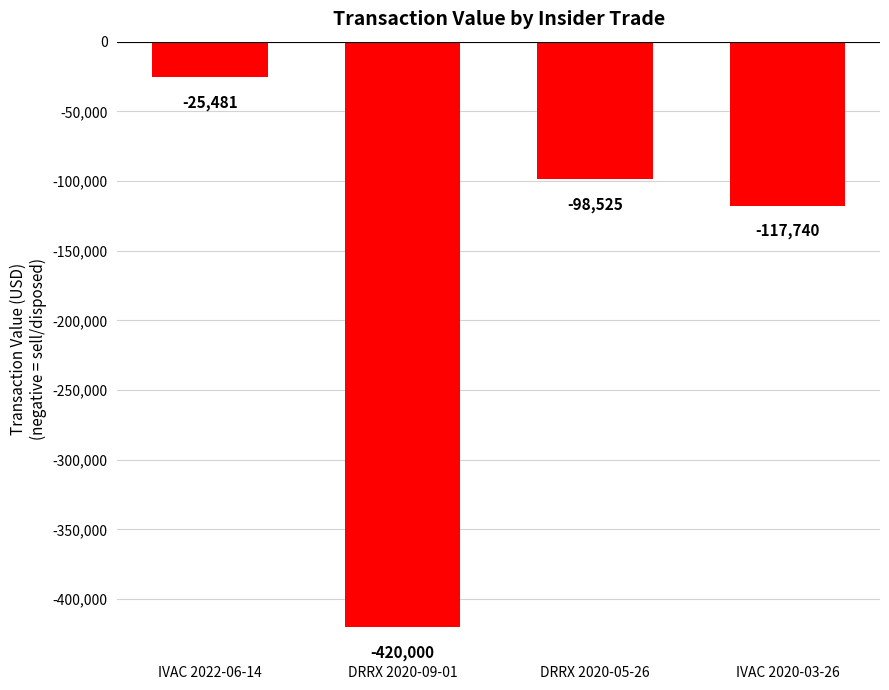

Rank the categories by value from highest to lowest.

IVAC 2022-06-14, DRRX 2020-05-26, IVAC 2020-03-26, DRRX 2020-09-01